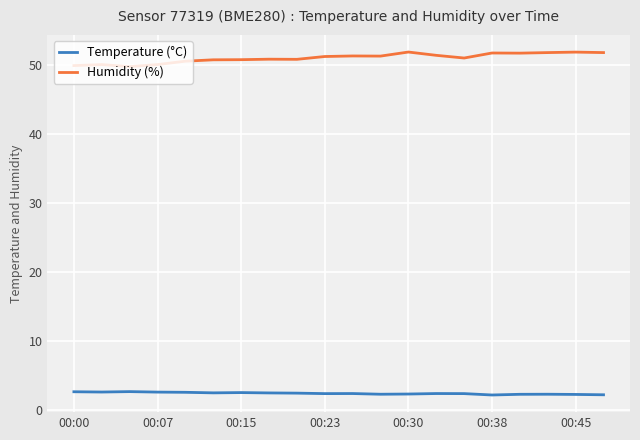

What is the smallest value displayed?

2.1